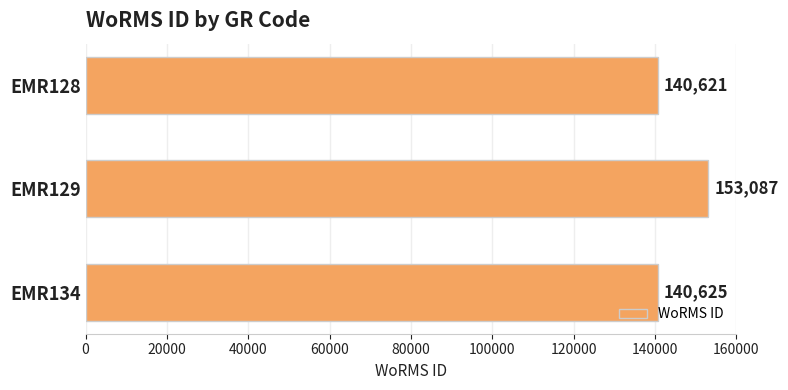

What is the change in value from EMR129 to EMR134?

-12462